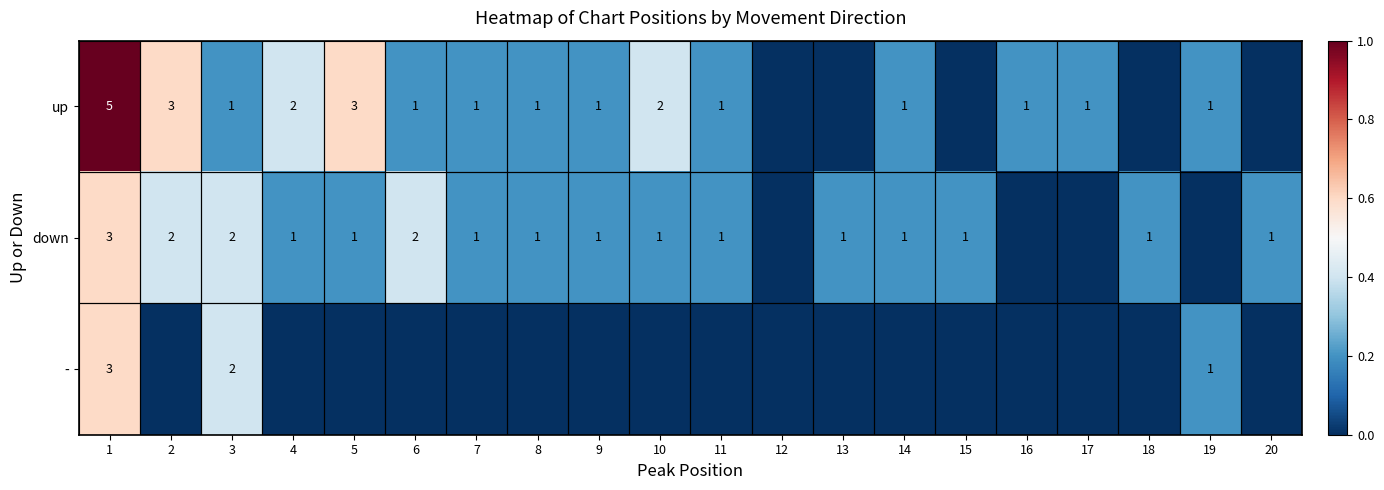

Is it true that down equals 1 at 5?

True